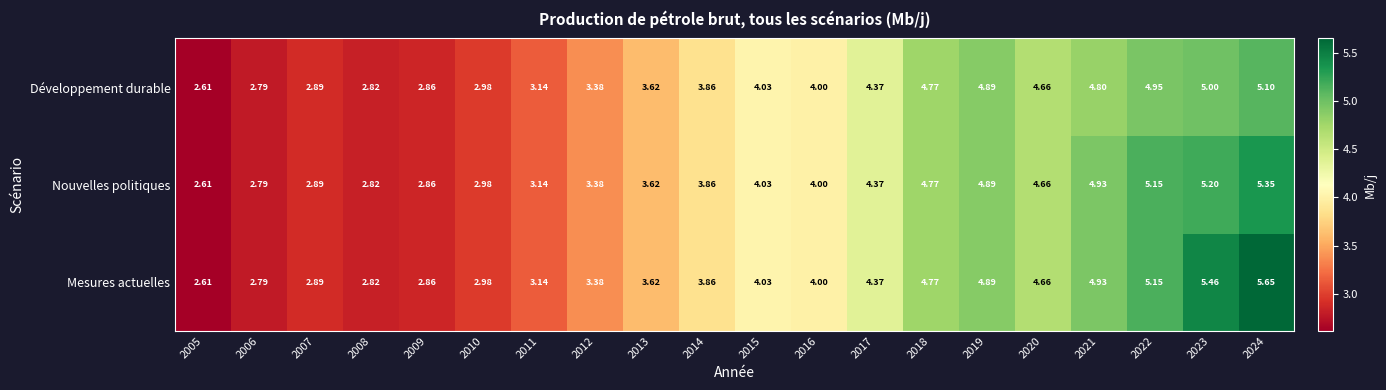

Rank the series by their maximum value, from highest to lowest.

Mesures actuelles, Nouvelles politiques, Développement durable